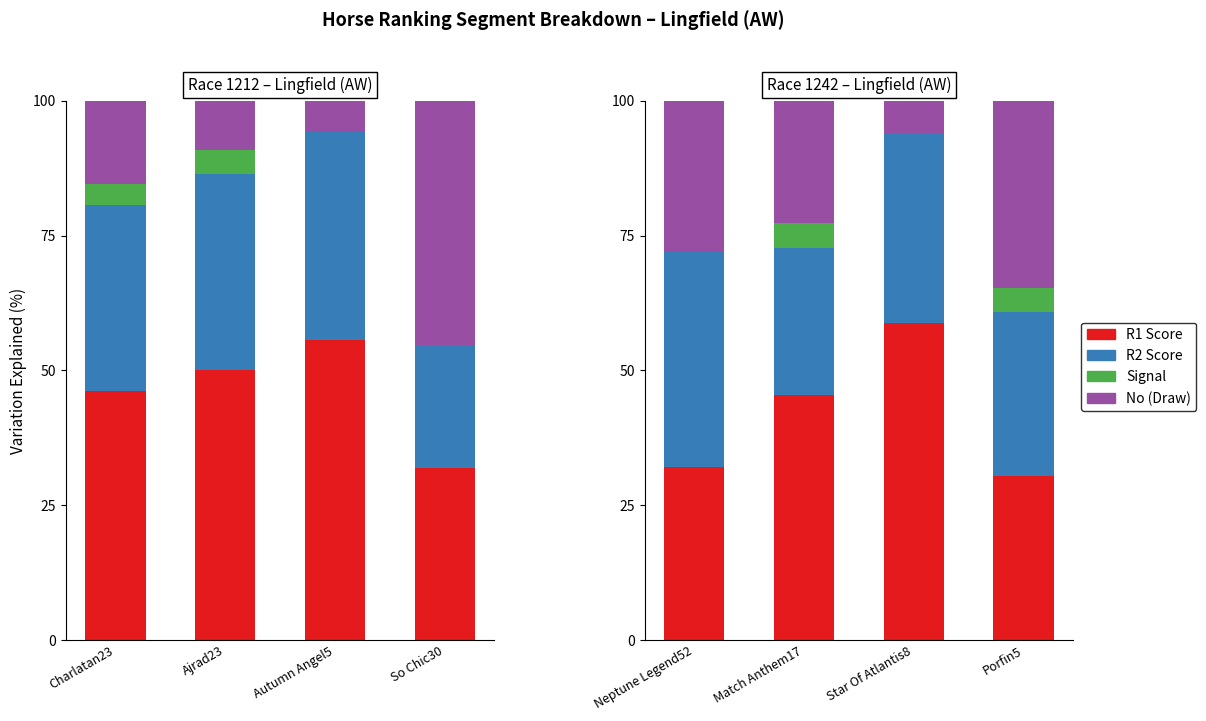

Does the chart contain stacked bars?

No